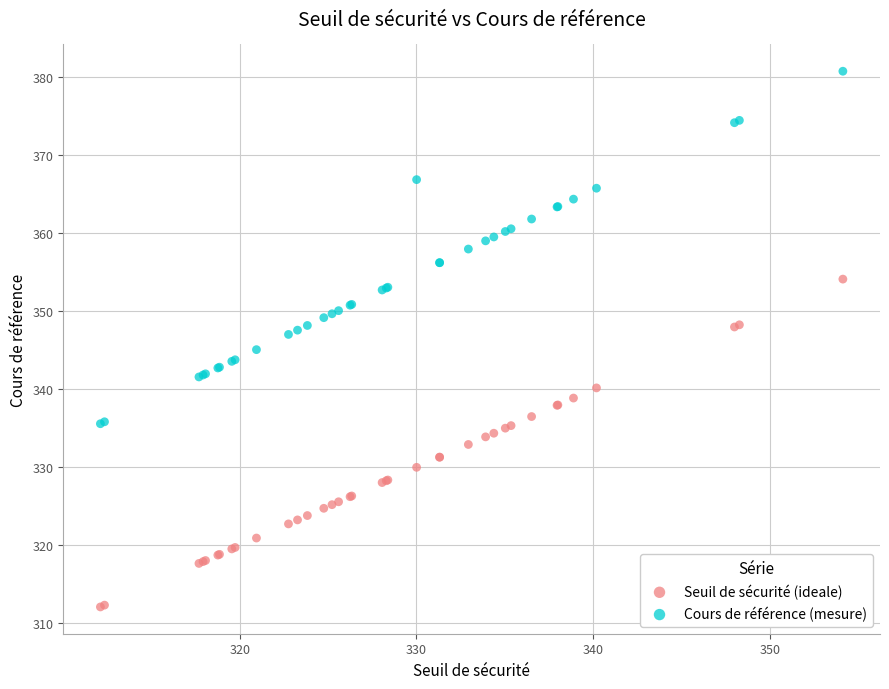

Which series has the largest Y range (max minus min)?

Cours de référence (mesure)